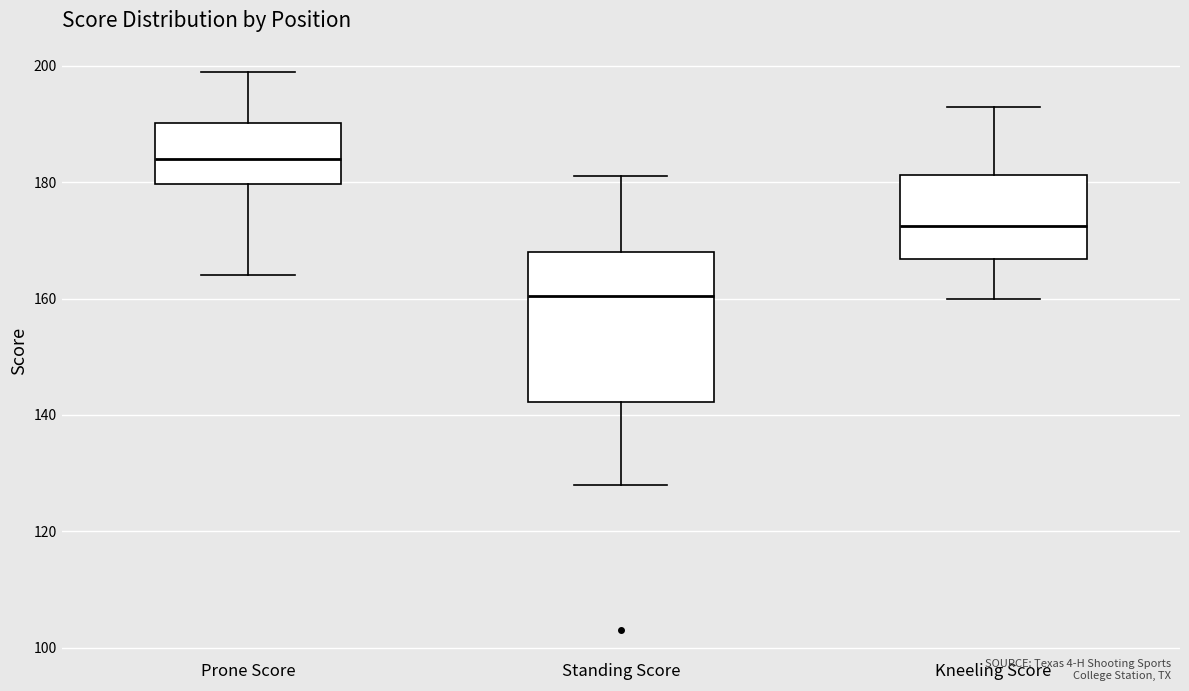

Which box's median line is the highest?

Prone Score